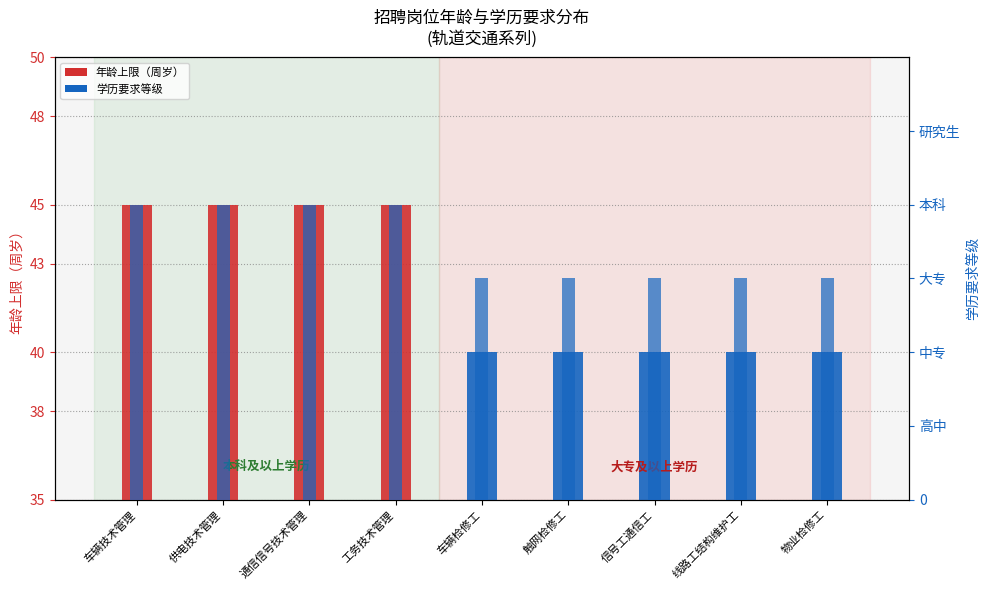

Which category has the highest value across all series?

车辆技术管理